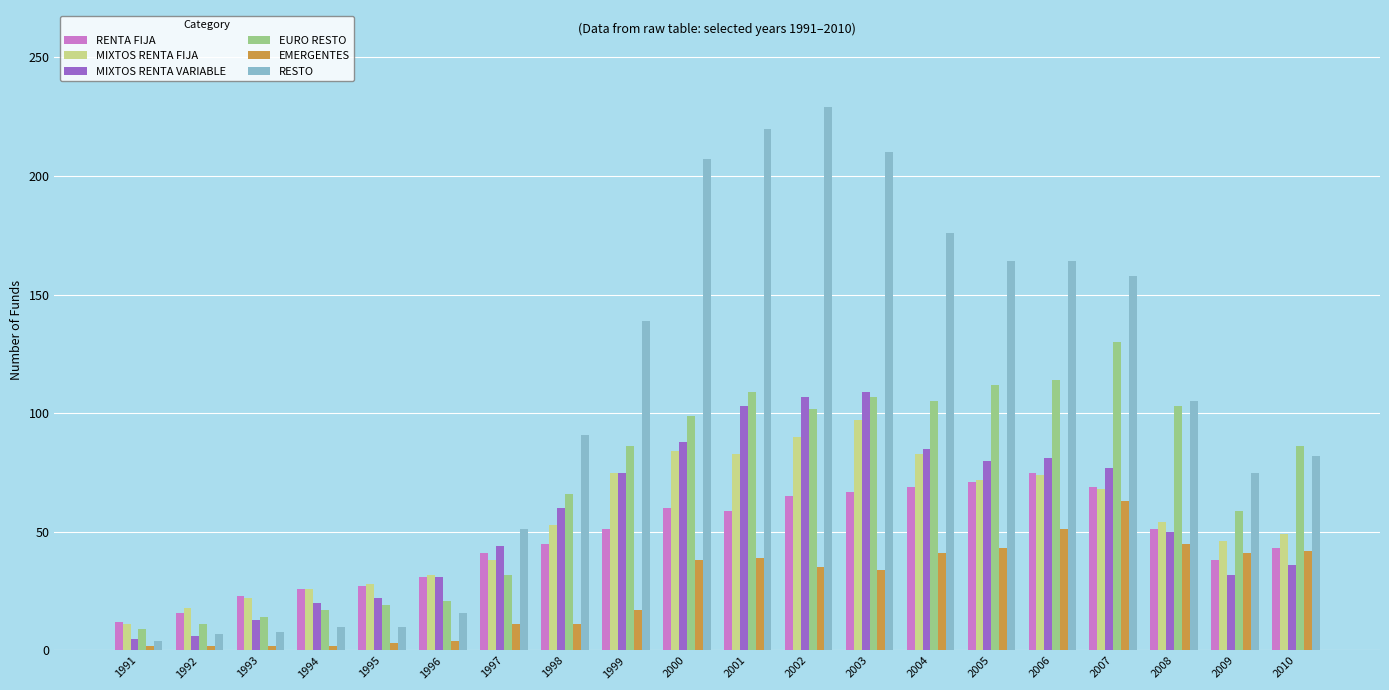

What is the highest value of the MIXTOS RENTA VARIABLE series?

109